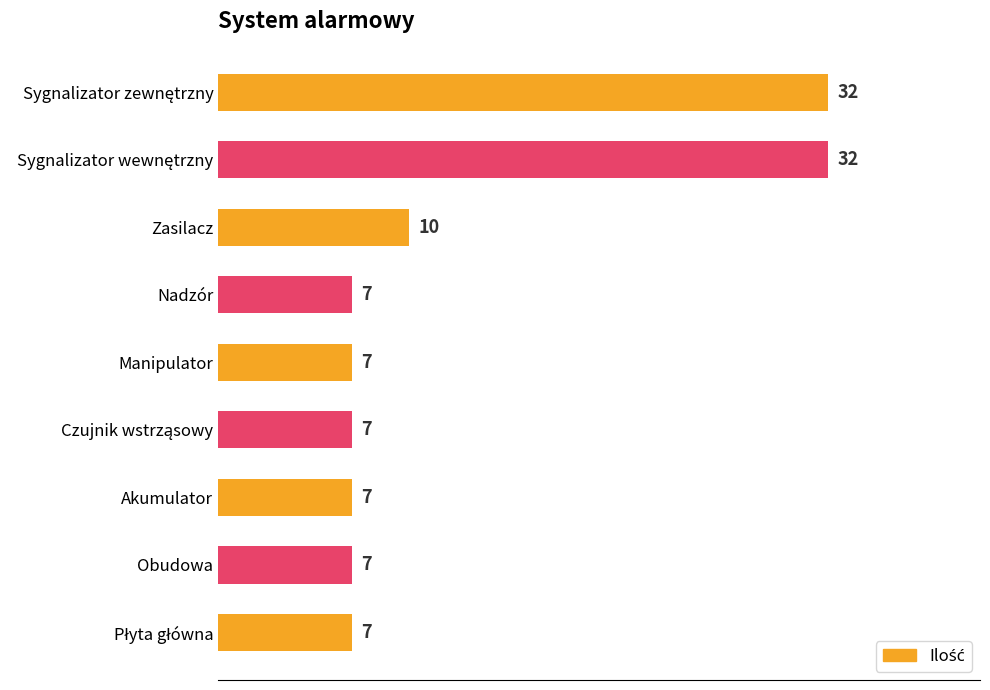

Reading top to bottom, list all the values displayed in this chart.

32	32	10	7	7	7	7	7	7